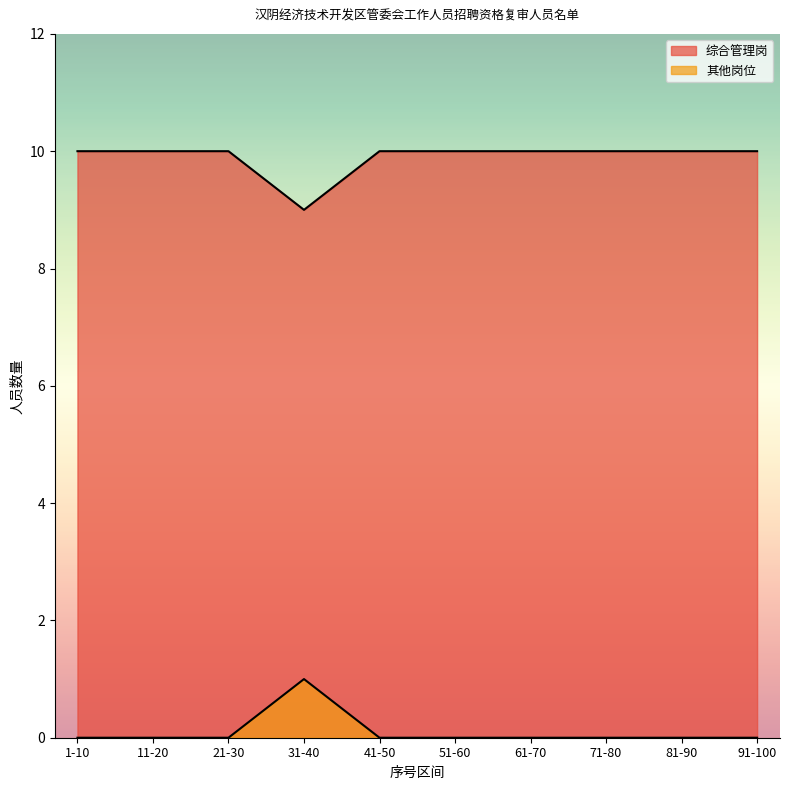

What are all the series names shown in the legend?

综合管理岗, 其他岗位